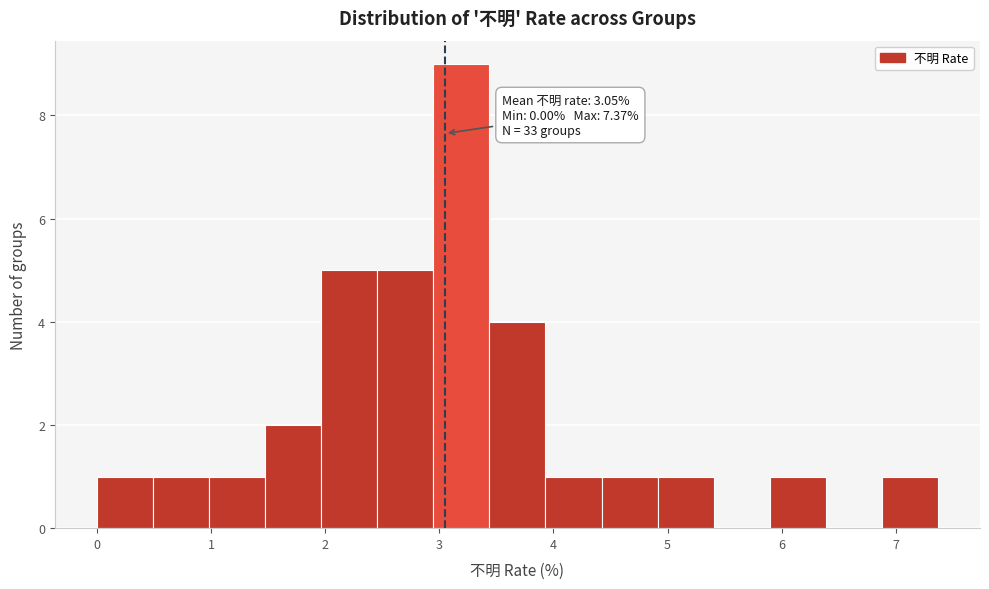

Which range on the x-axis has the tallest bar?

2.9 to 3.4